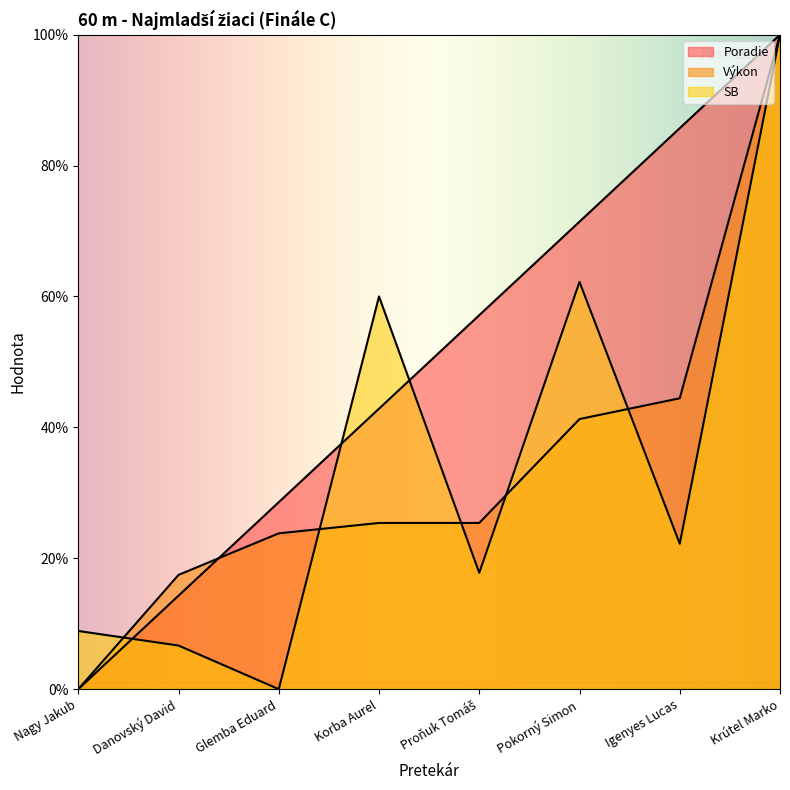

True or false: SB has more than 0 points higher than both neighbors.

True